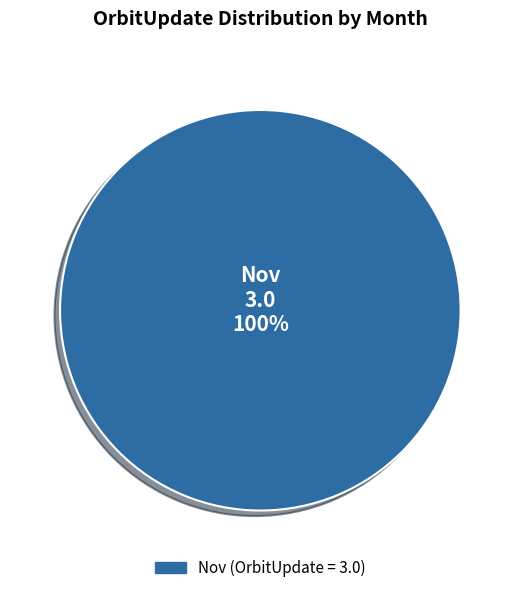

Count the number of slices in the pie.

1